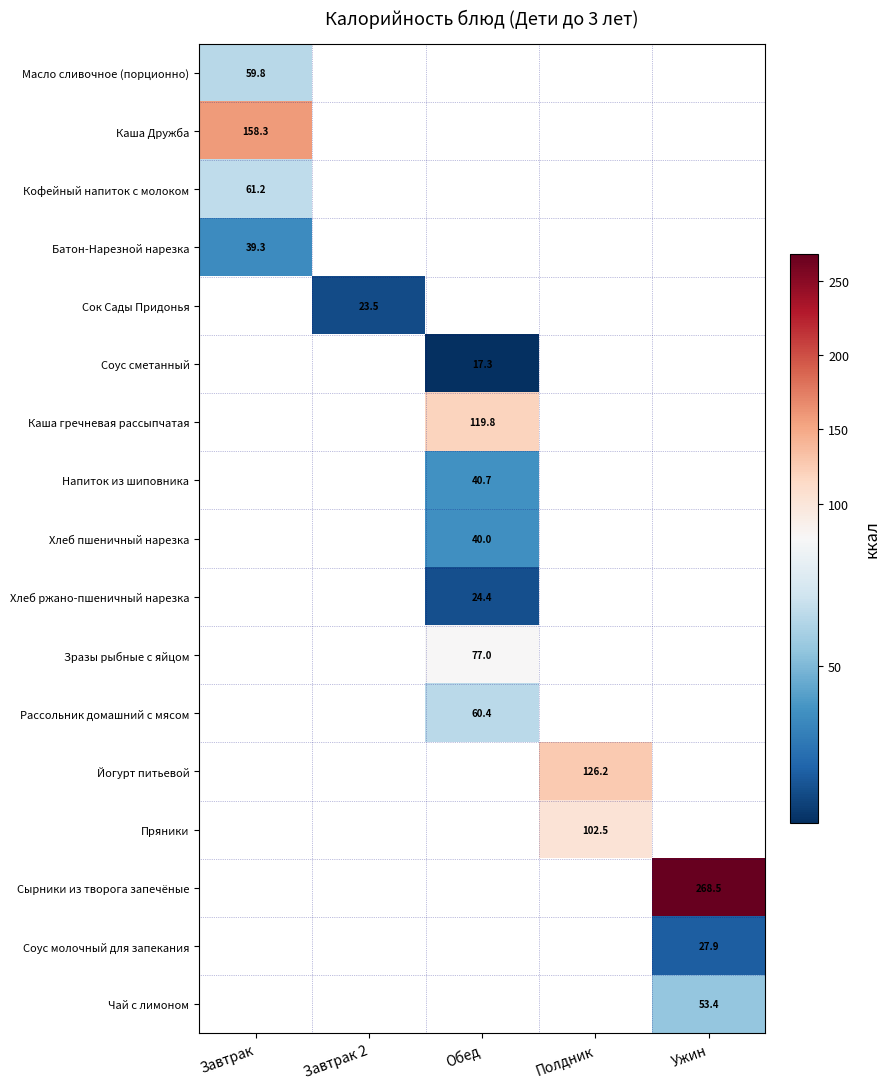

How many positive values does the Каша гречневая рассыпчатая series have?

1